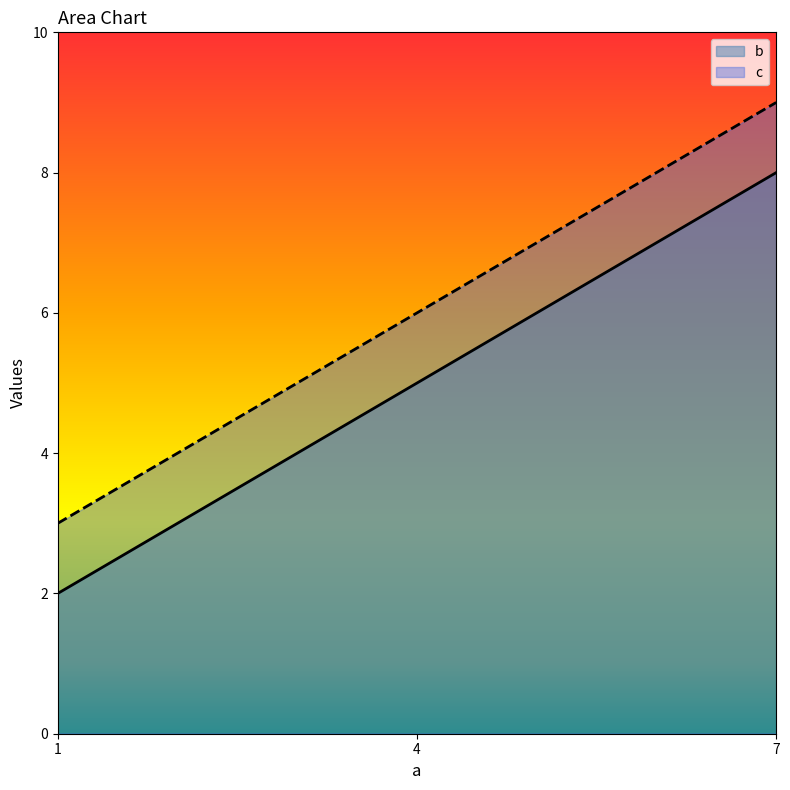

What is the difference between the second highest and minimum values in the c series?

3